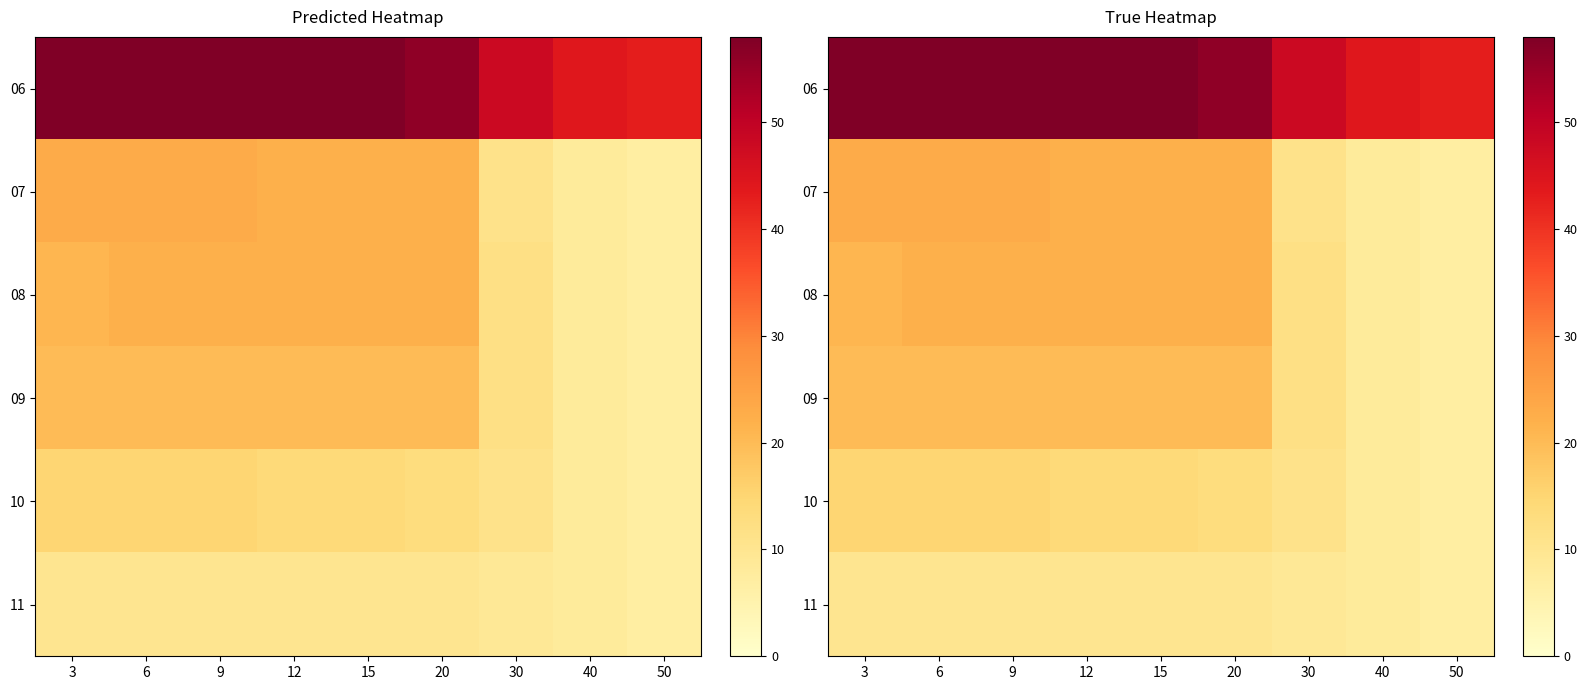

What is the difference between the highest and lowest values at 20?

46